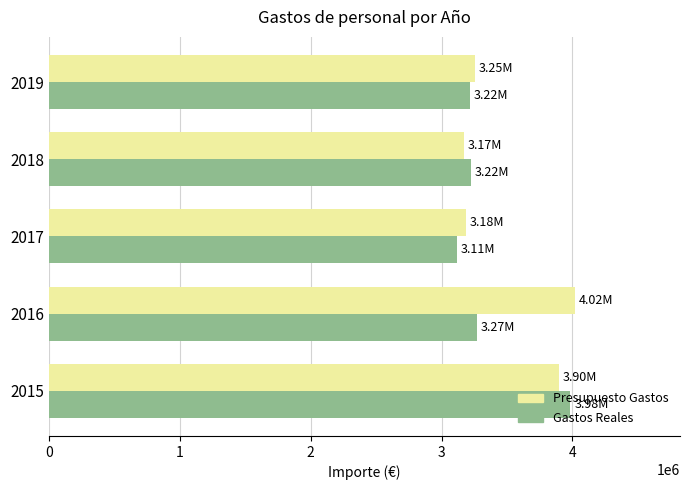

What is the maximum value for Gastos Reales?

3983226.6